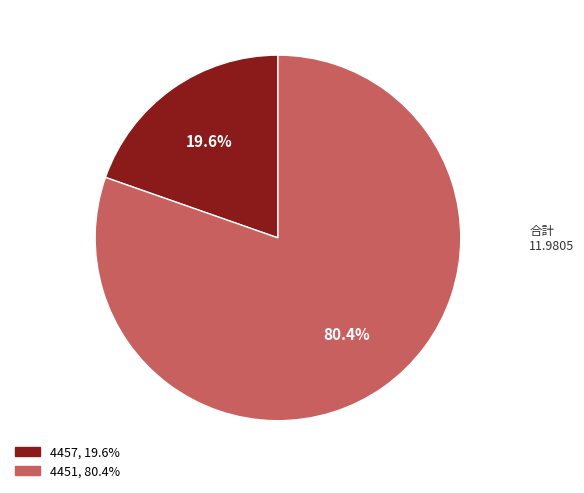

To the nearest percent, what is the average slice percentage?

50%